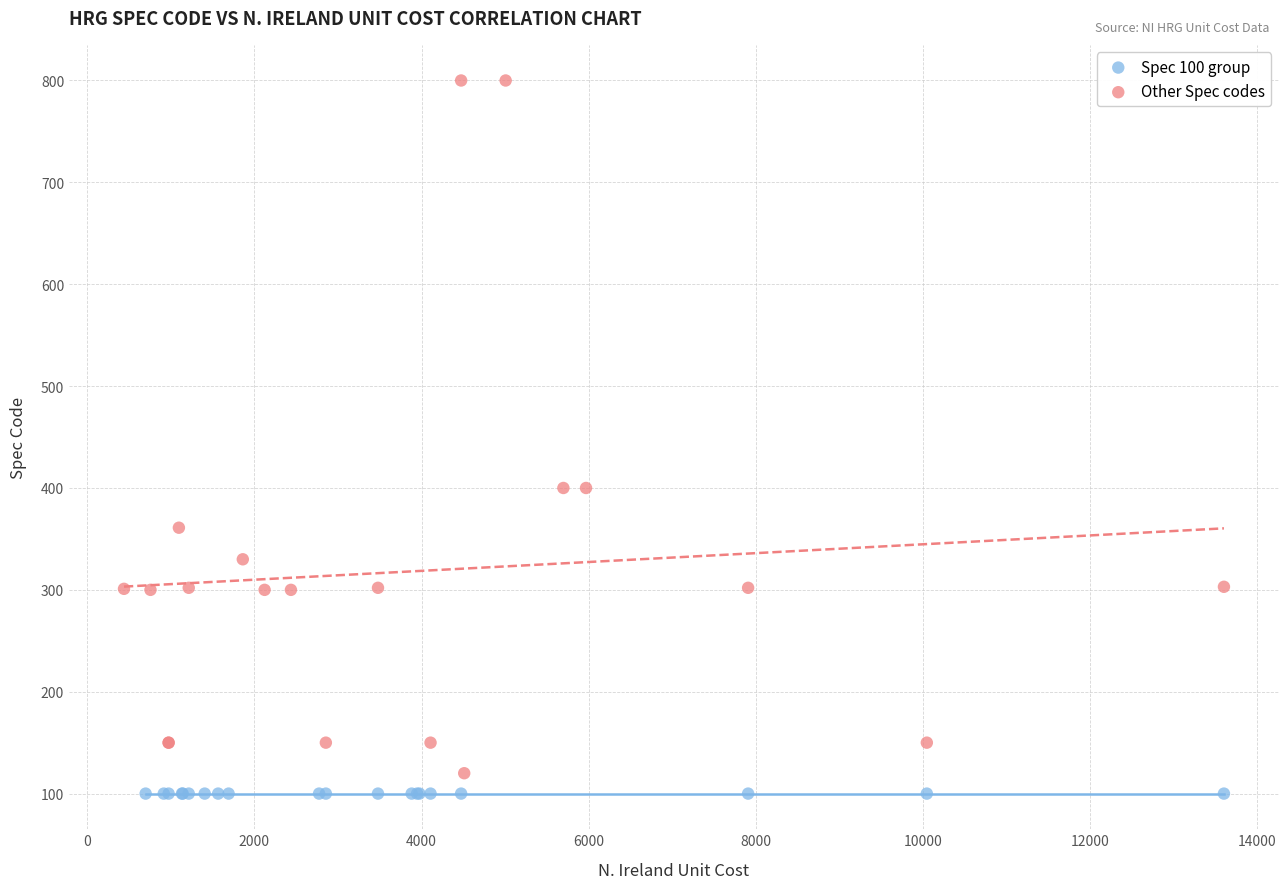

What are all the series names shown in the legend?

Spec 100 group, Other Spec codes